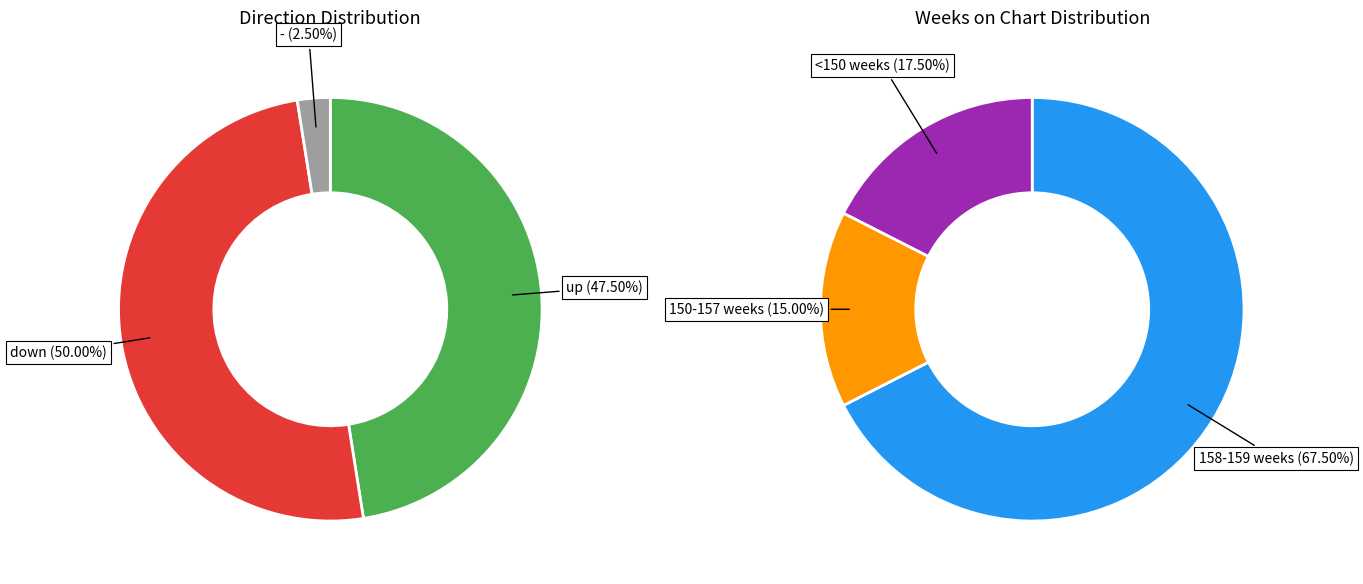

Which category has the smallest portion of the pie?

-